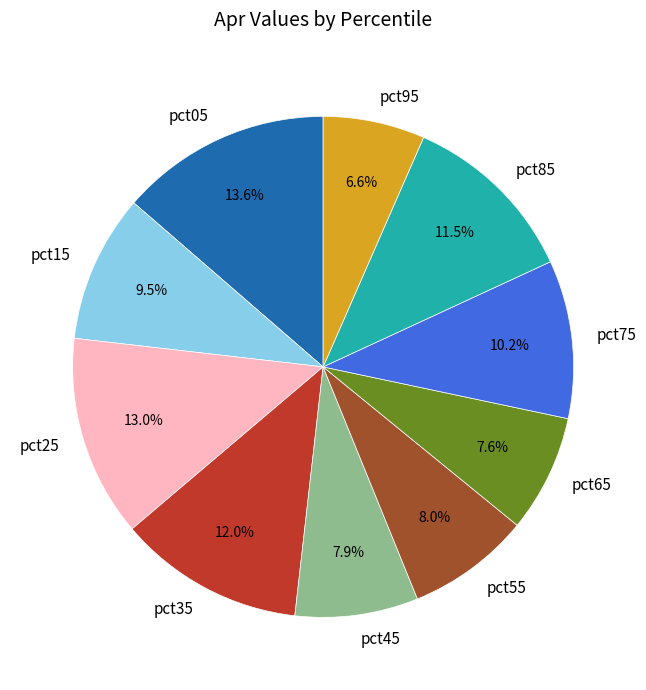

How much of the chart is everything except pct55?

92.0%